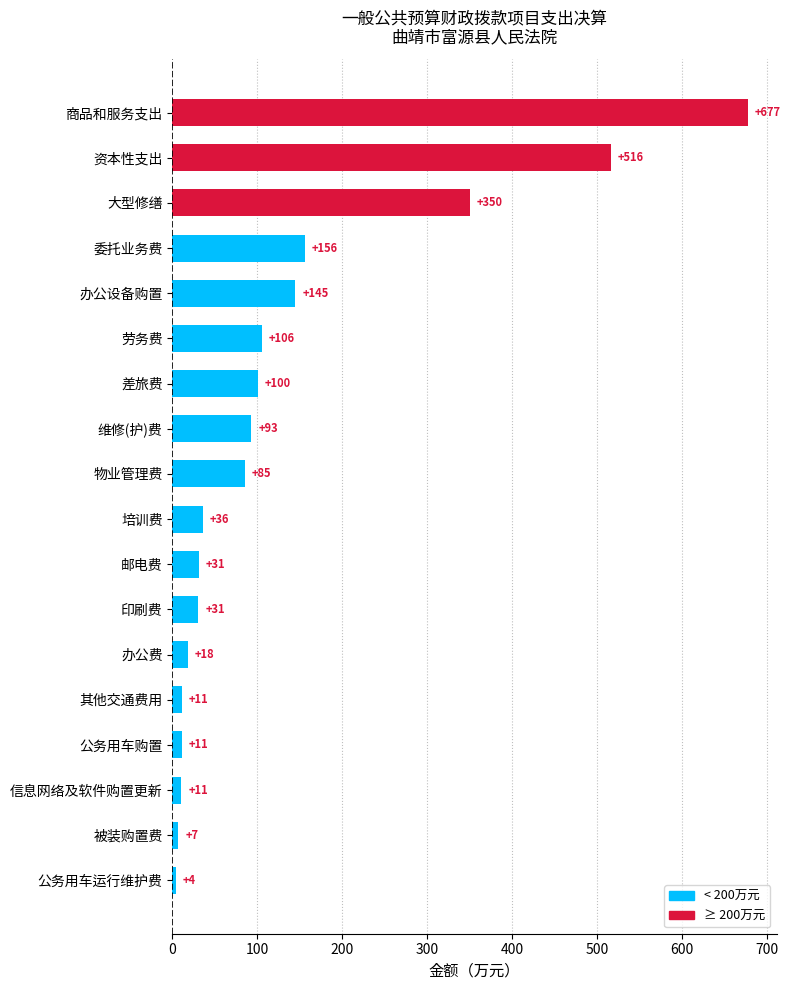

Does the chart contain stacked bars?

No